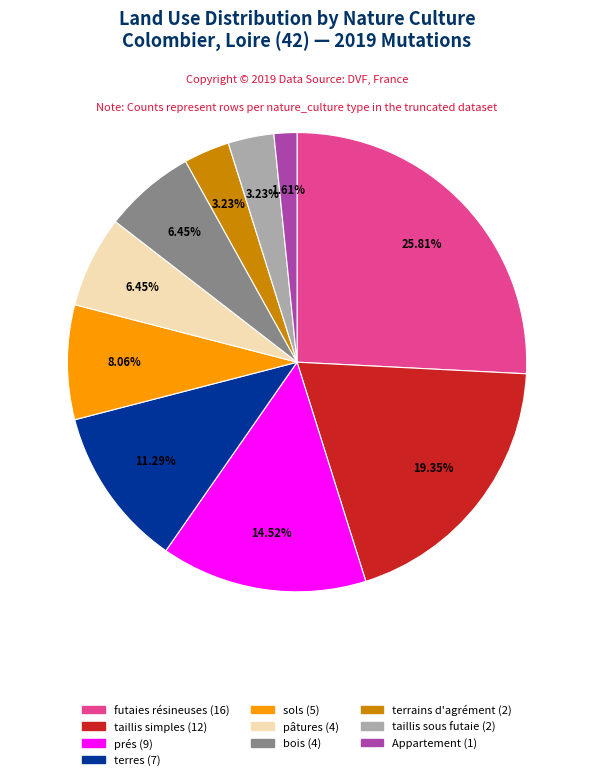

Is there any slice that represents more than half of the pie?

No